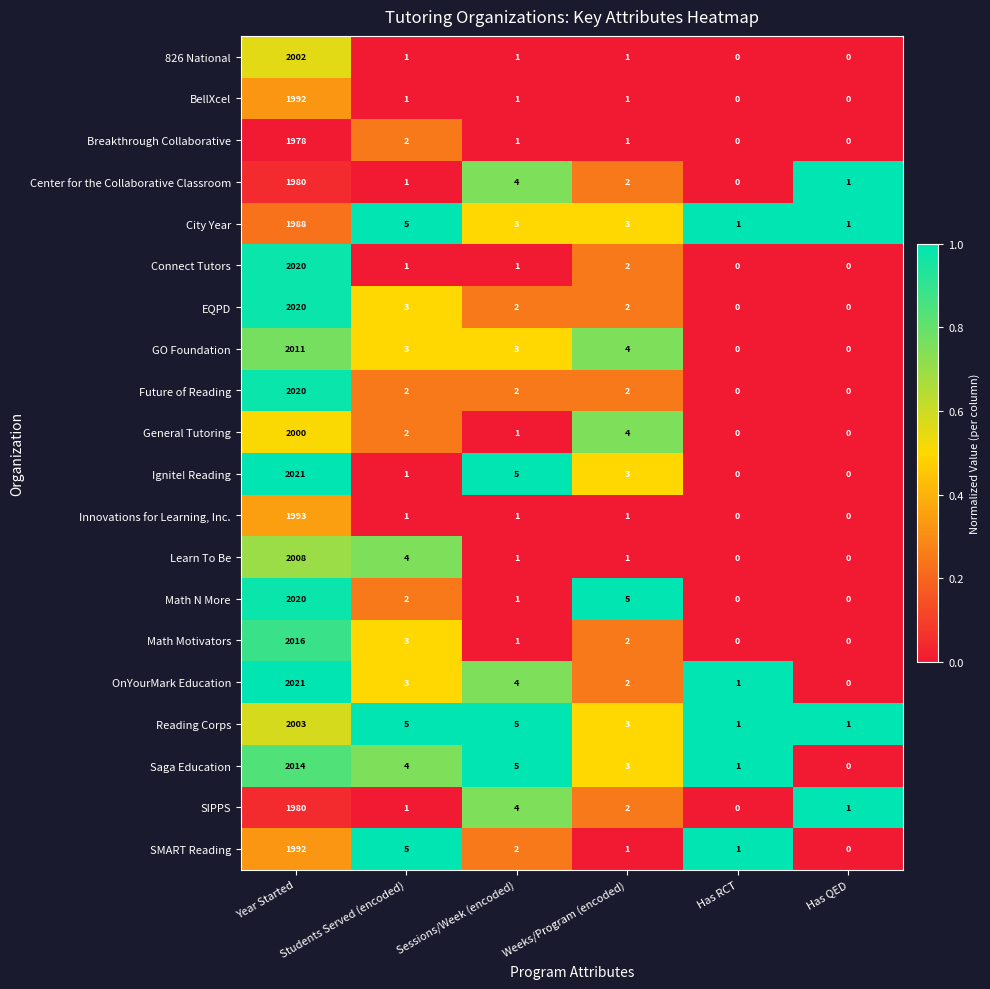

What is the sum of all Math Motivators values?

2022